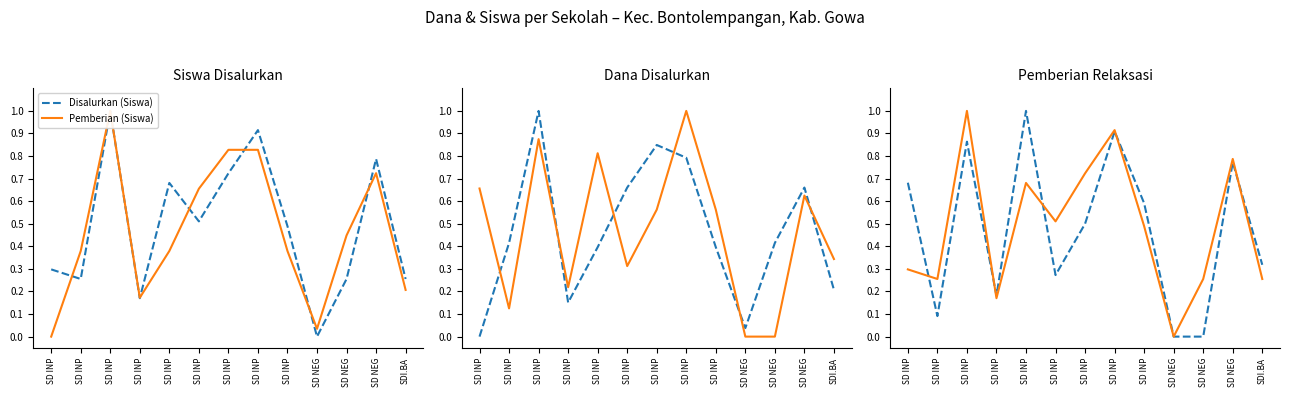

How many distinct data groups are displayed?

5